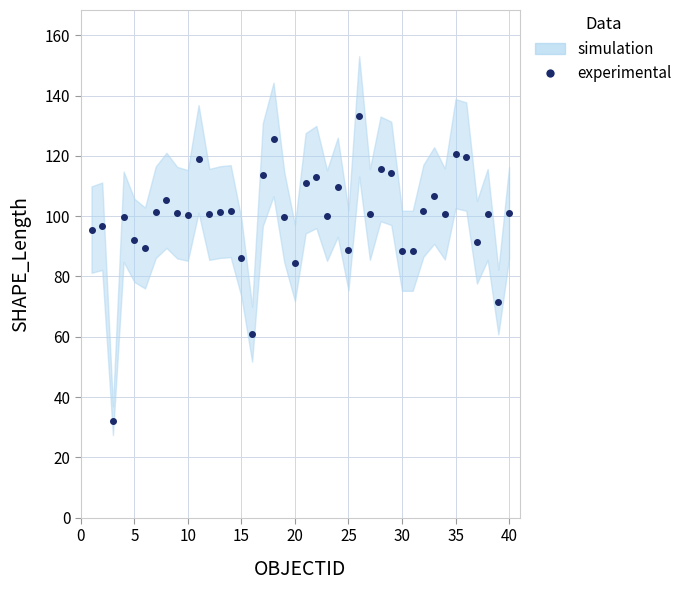

How many points are lower than both their immediate neighbors (excluding endpoints)?

12